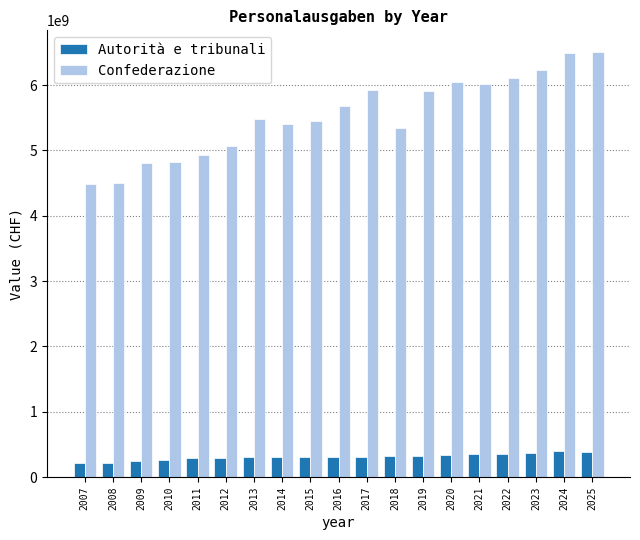

What is the difference between the maximum and minimum values in the Autorità e tribunali series?

185098746